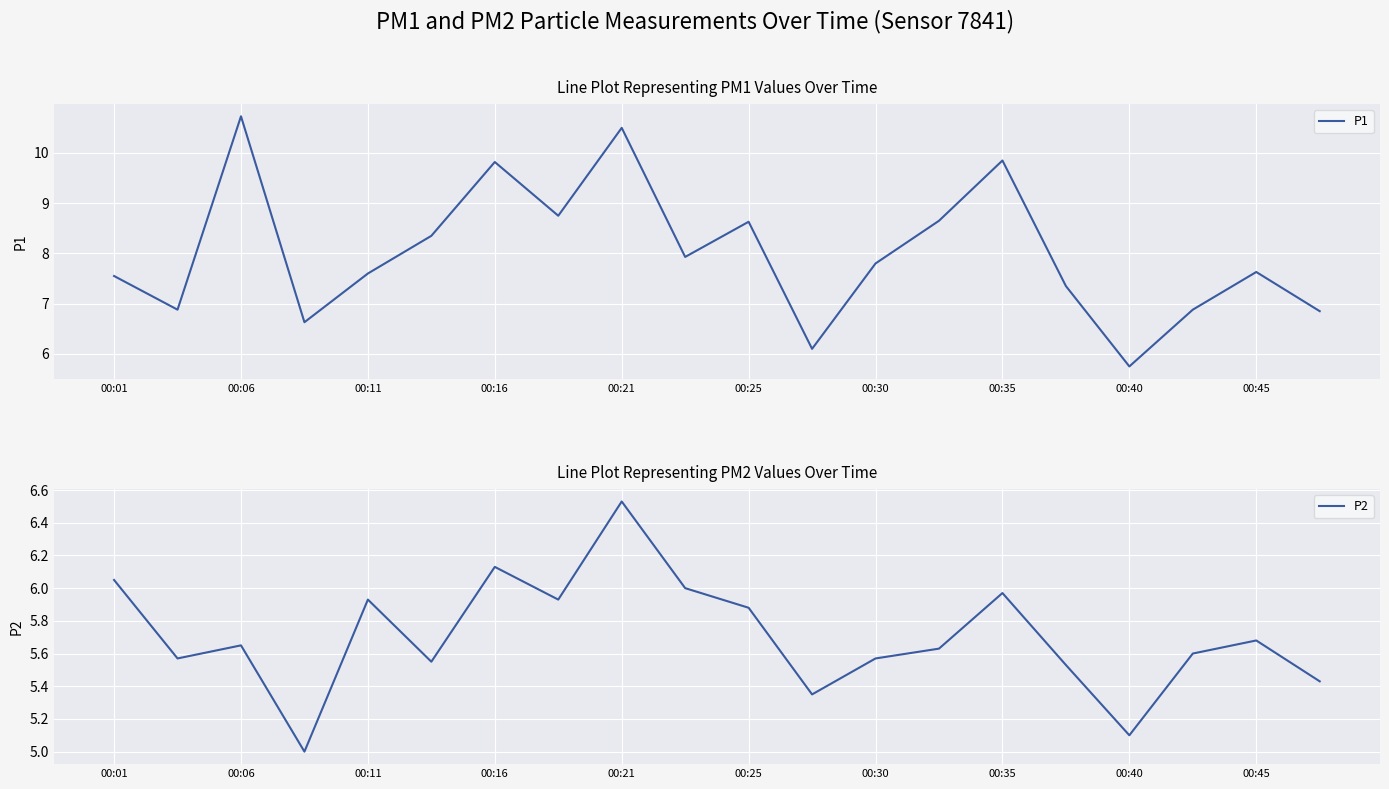

At which label does P2 reach its peak?

00:21